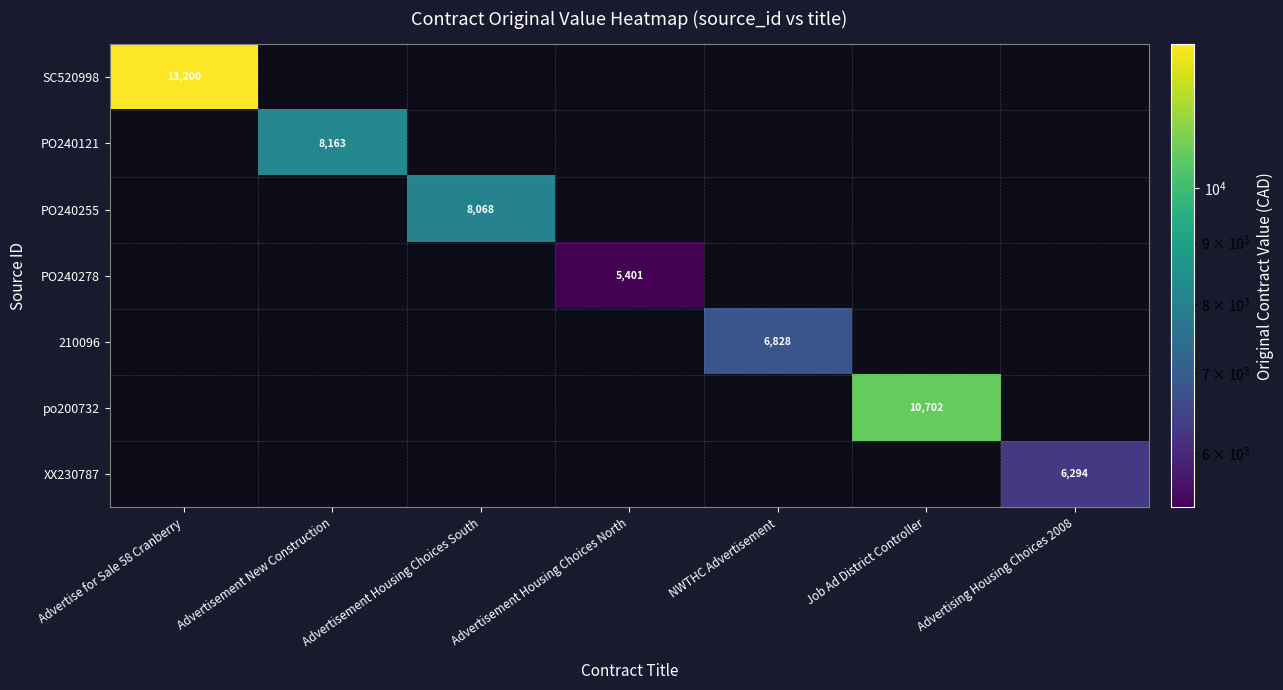

How many series are shown in this chart?

7